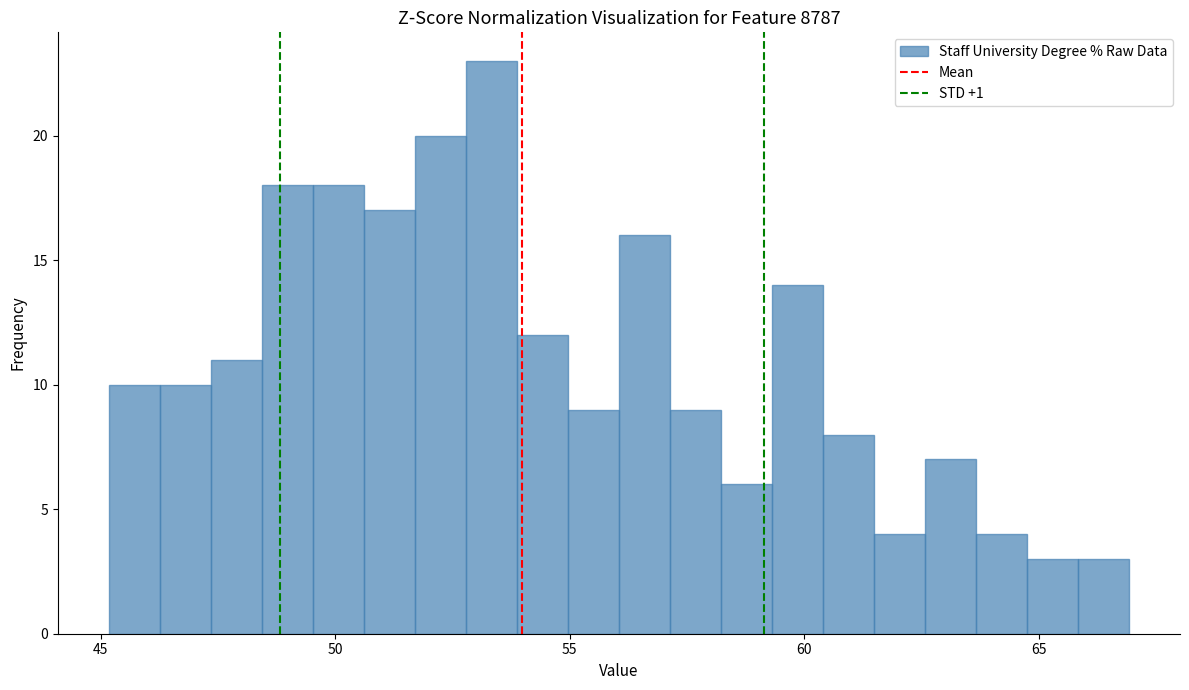

Read against the x-axis, roughly where is the centre of the tallest bar?

53.5